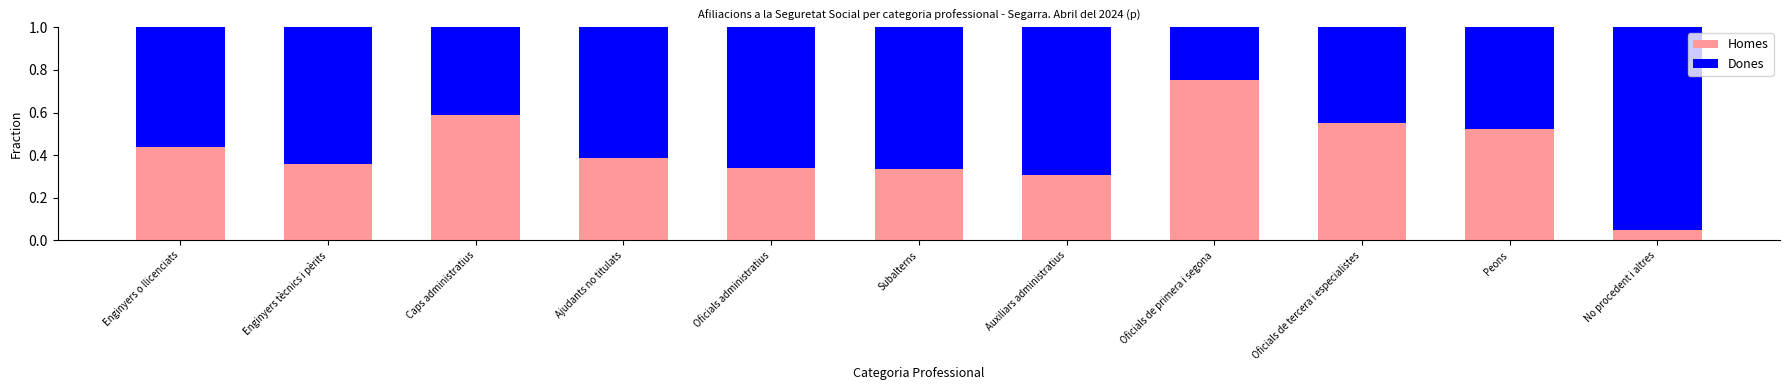

At which label does Homes reach its peak?

Oficials de primera i segona